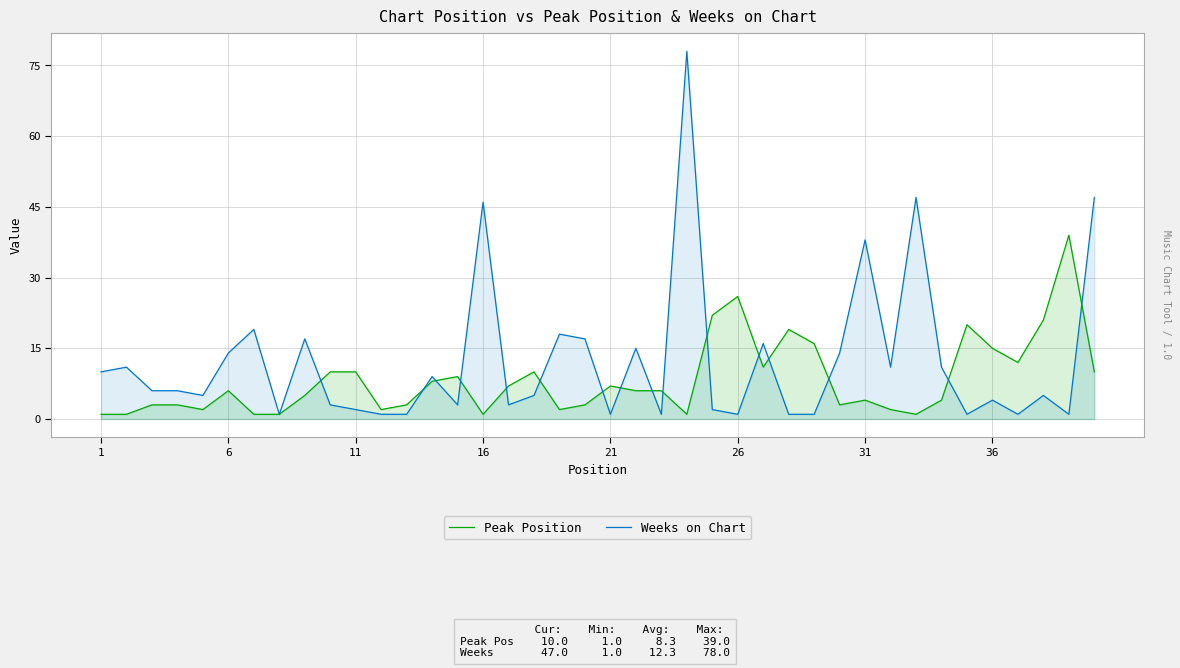

List the series in order of their overall mean, highest first.

Weeks on Chart, Peak Position